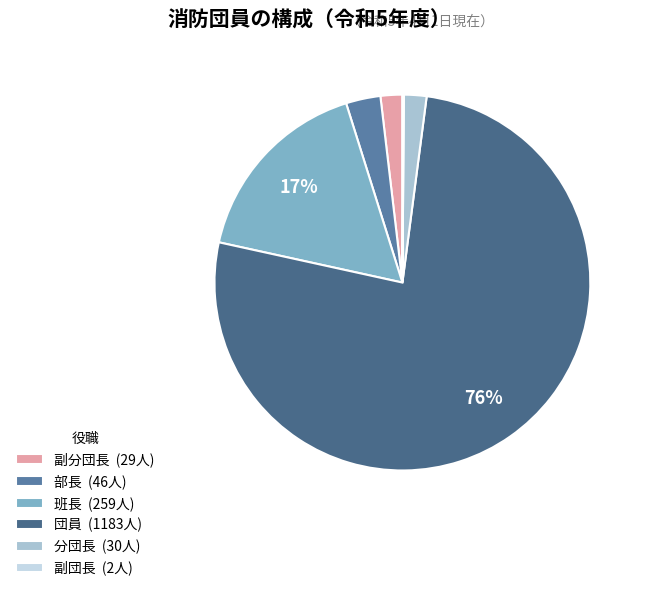

Between 部長 and 副団長, which is larger?

部長